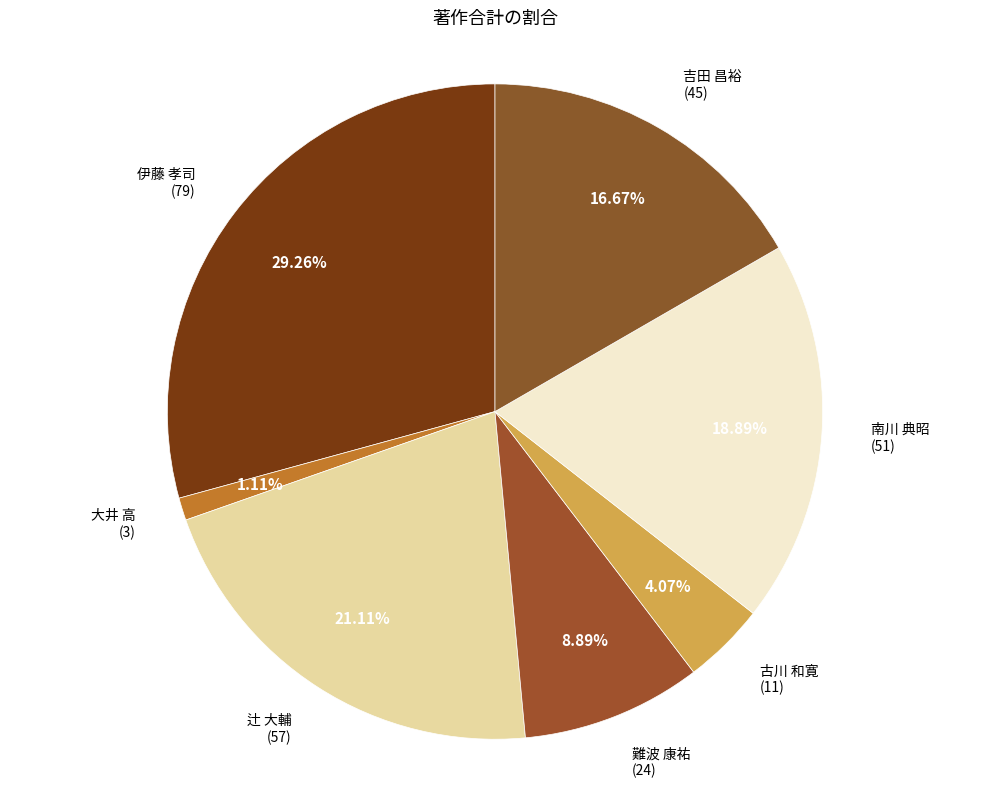

To the nearest percent, what is the difference between the largest and smallest slice percentages?

28%